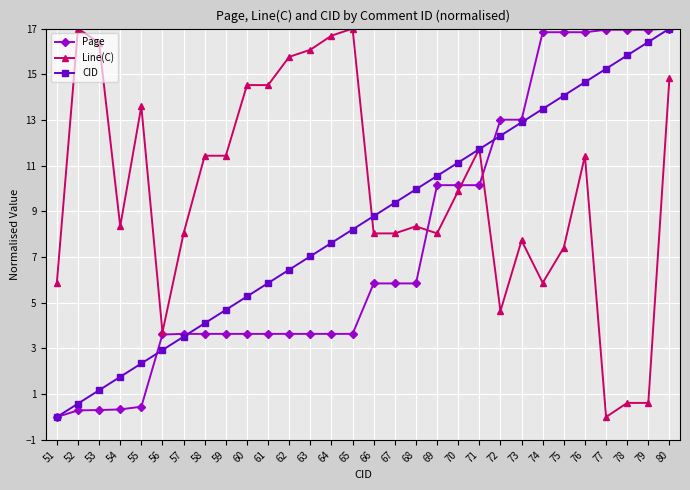

Read the CID value at 80.

17.0